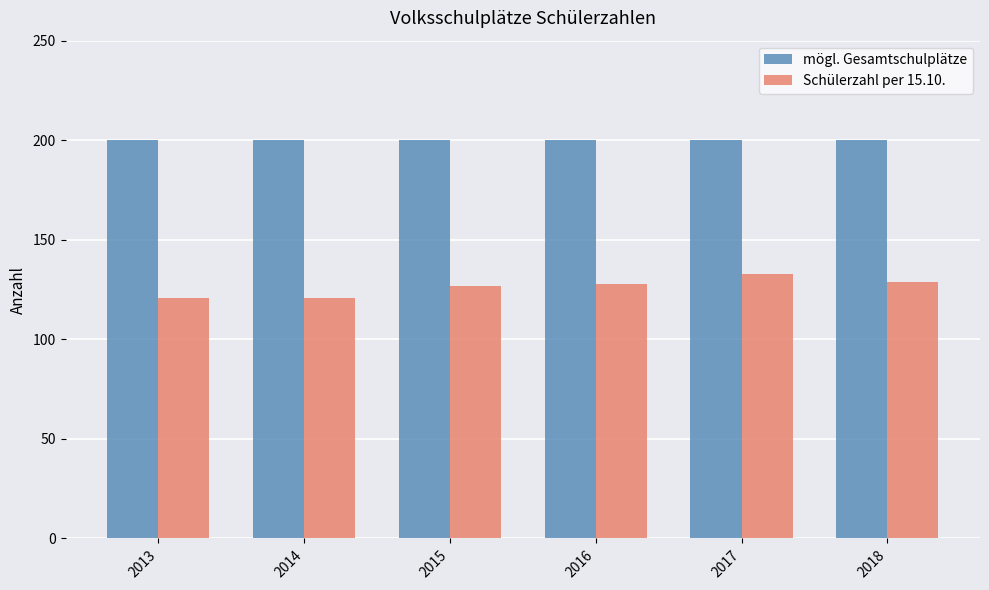

The mögl. Gesamtschulplätze series shows 200 at 2017. True or false?

True